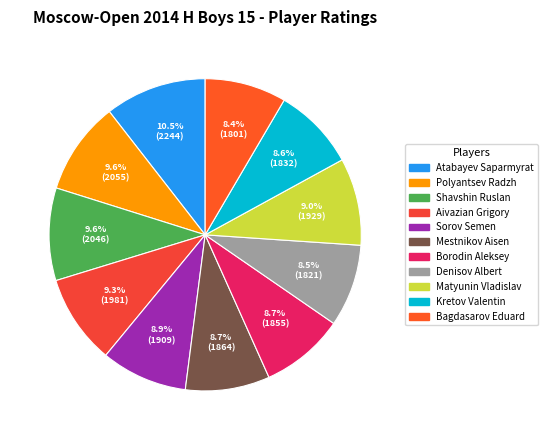

To the nearest percent, what is the difference between the Shavshin Ruslan and Borodin Aleksey slice percentages?

1%